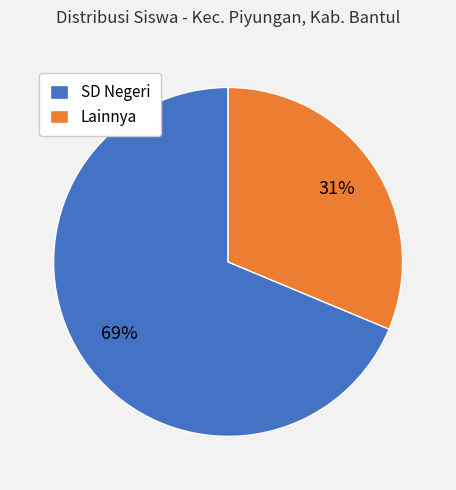

What percentage is the Lainnya slice, to the nearest percent?

31%